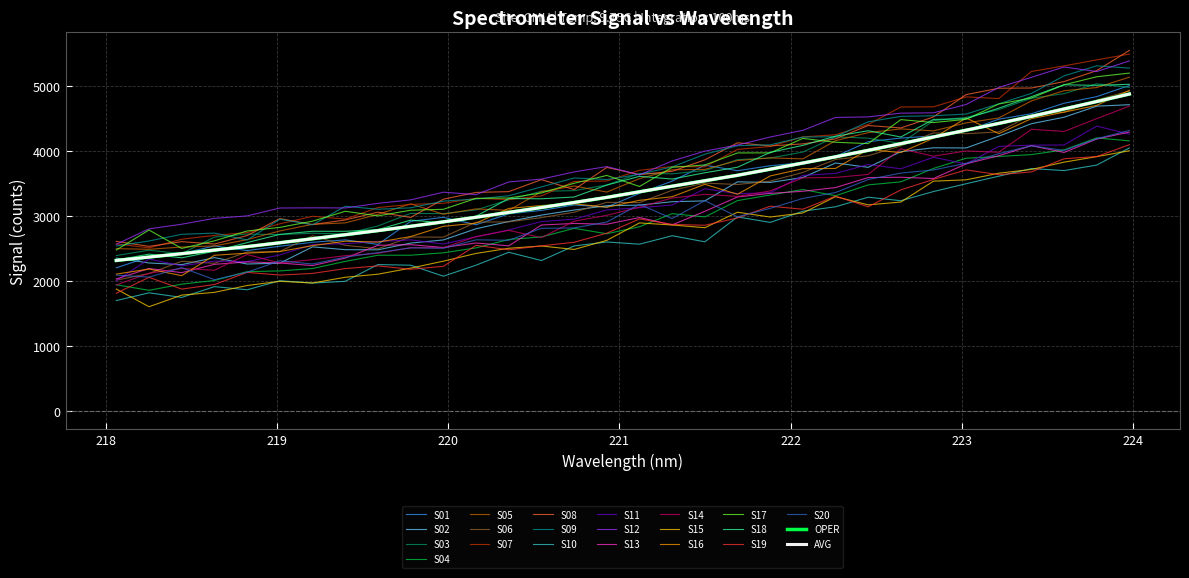

Does the chart have visible grid lines?

Yes